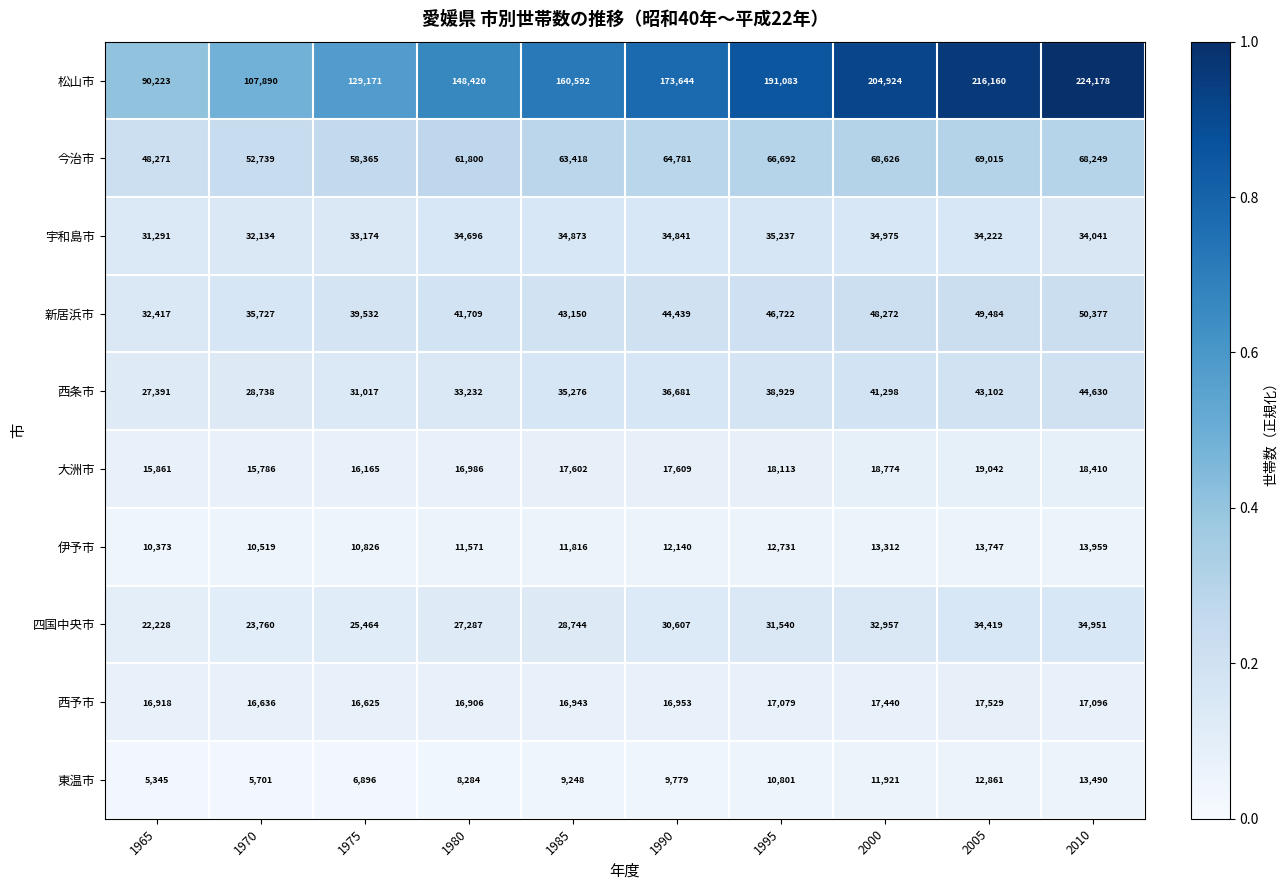

The 宇和島市 series shows 23491 at 2000. True or false?

False